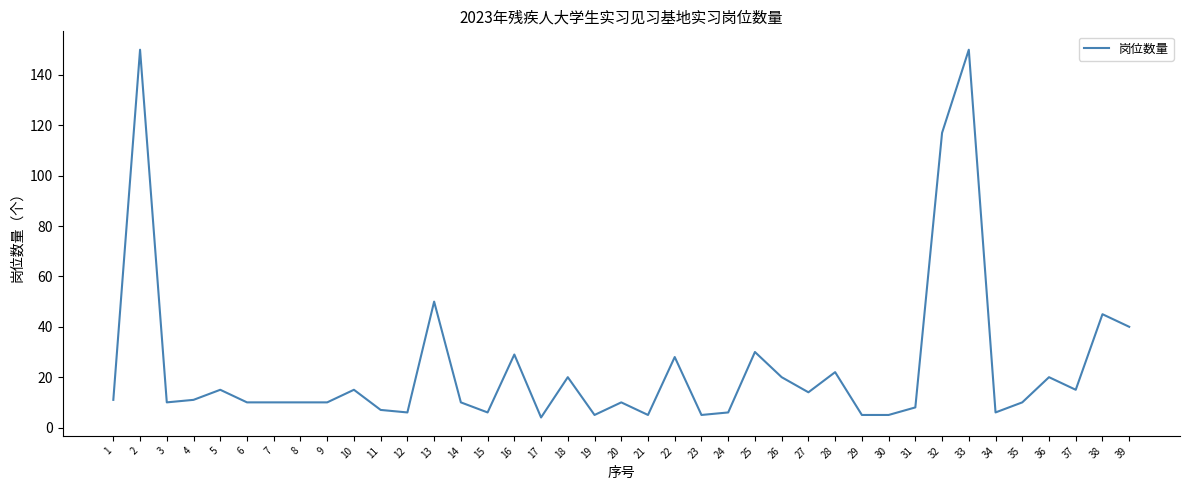

Does the chart display data point markers on the line(s)?

No